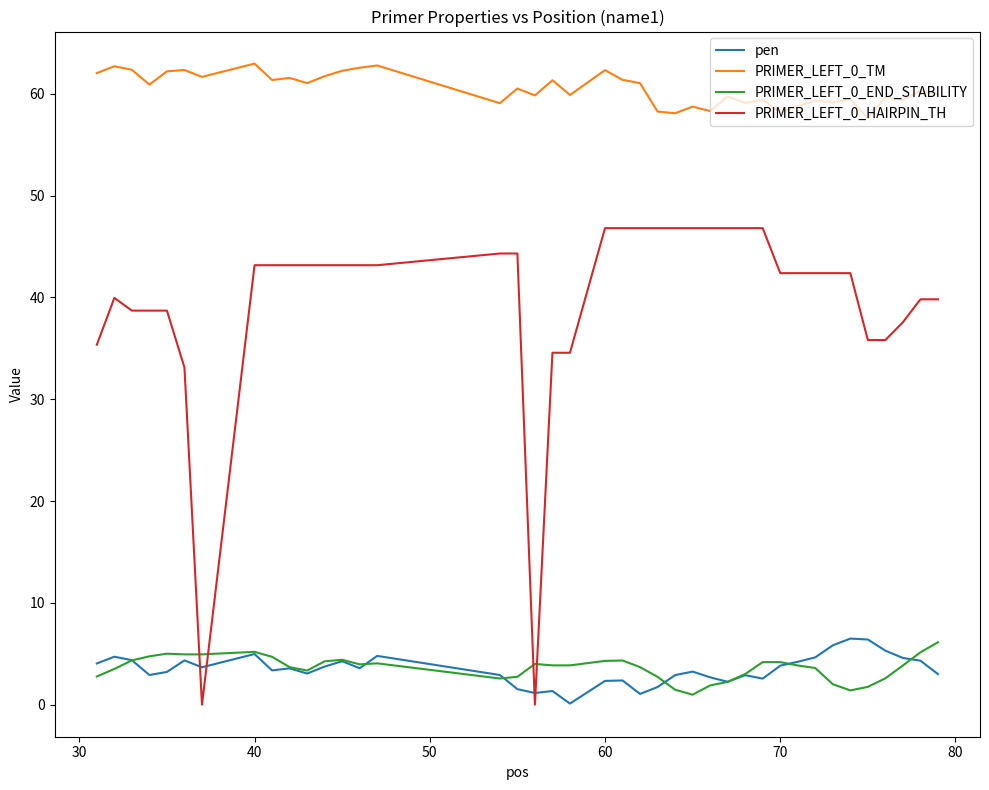

Count the number of data series in this chart.

4